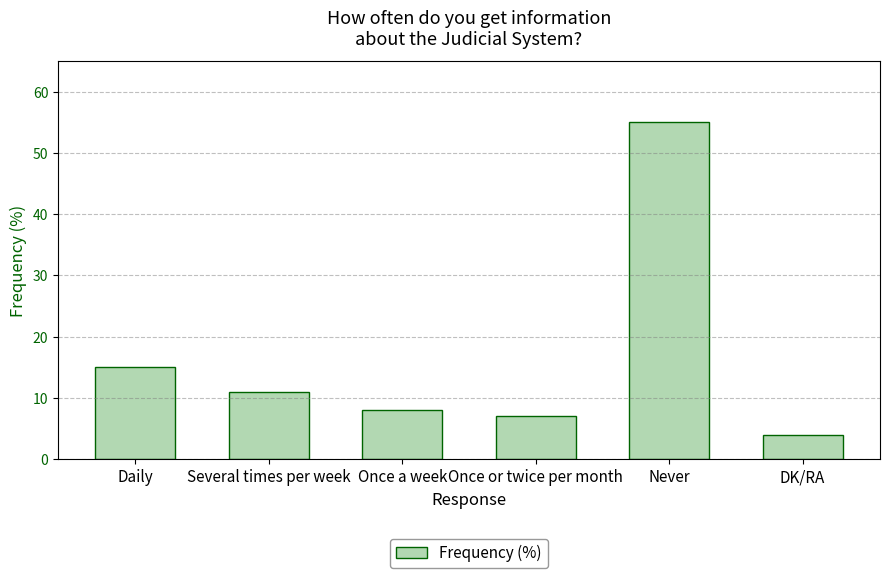

What is the maximum value shown in the chart?

55